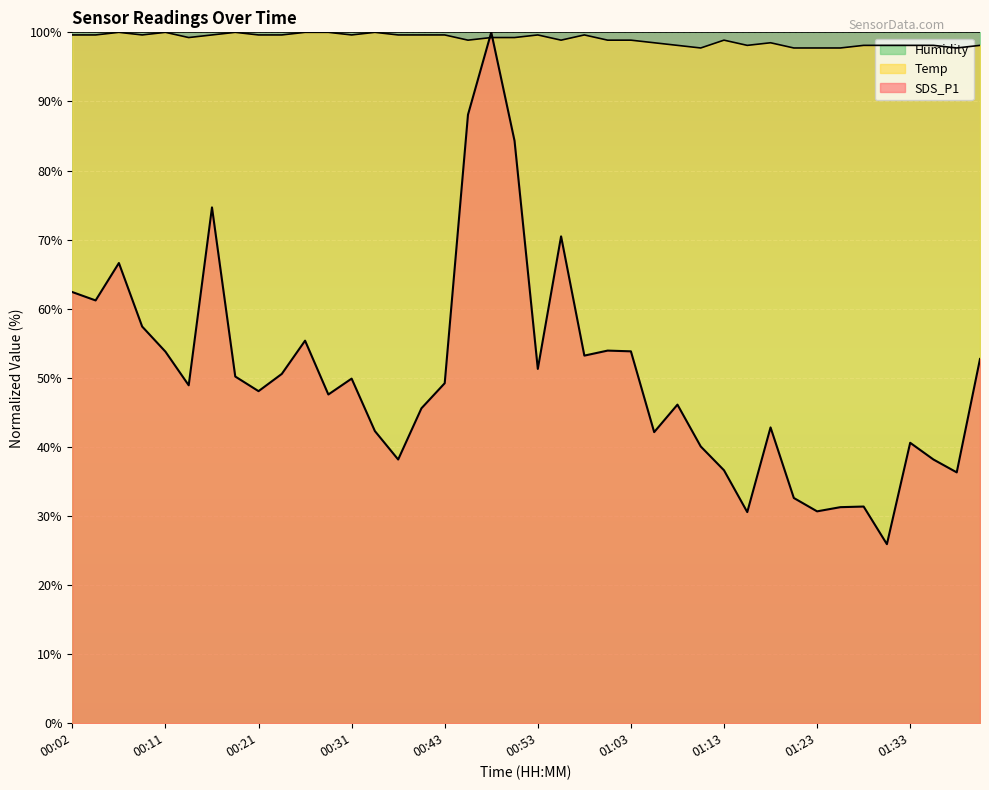

True or false: SDS_P1 has more than 1 interior local peaks.

True